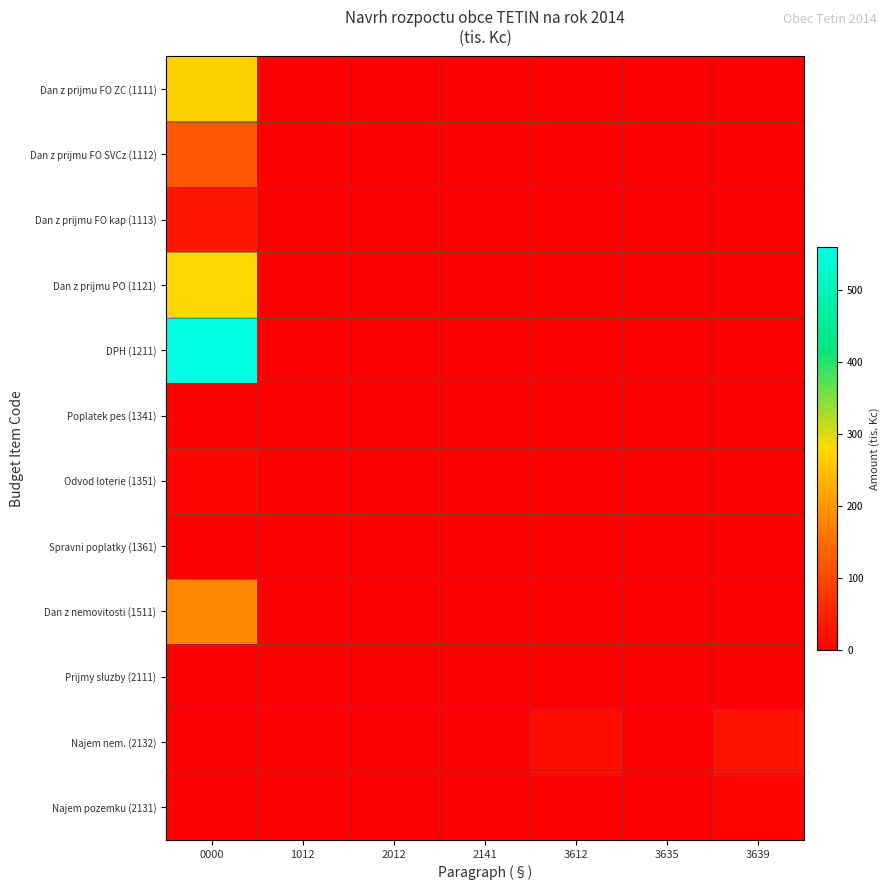

Reading left to right, list all the values displayed in this chart.

Dan z prijmu FO ZC (1111): 0000=270.0	1012=0.0	2012=0.0	2141=0.0	3612=0.0	3635=0.0	3639=0.0
Dan z prijmu FO SVCz (1112): 0000=120.0	1012=0.0	2012=0.0	2141=0.0	3612=0.0	3635=0.0	3639=0.0
Dan z prijmu FO kap (1113): 0000=30.0	1012=0.0	2012=0.0	2141=0.0	3612=0.0	3635=0.0	3639=0.0
Dan z prijmu PO (1121): 0000=280.0	1012=0.0	2012=0.0	2141=0.0	3612=0.0	3635=0.0	3639=0.0
DPH (1211): 0000=560.0	1012=0.0	2012=0.0	2141=0.0	3612=0.0	3635=0.0	3639=0.0
Poplatek pes (1341): 0000=1.6	1012=0.0	2012=0.0	2141=0.0	3612=0.0	3635=0.0	3639=0.0
Odvod loterie (1351): 0000=7.4	1012=0.0	2012=0.0	2141=0.0	3612=0.0	3635=0.0	3639=0.0
Spravni poplatky (1361): 0000=1.0	1012=0.0	2012=0.0	2141=0.0	3612=0.0	3635=0.0	3639=0.0
Dan z nemovitosti (1511): 0000=180.0	1012=0.0	2012=0.0	2141=0.0	3612=0.0	3635=0.0	3639=0.0
Prijmy sluzby (2111): 0000=0.0	1012=0.0	2012=0.0	2141=0.0	3612=0.0	3635=0.0	3639=0.0
Najem nem. (2132): 0000=0.0	1012=0.0	2012=0.0	2141=0.0	3612=18.0	3635=0.0	3639=27.6
Najem pozemku (2131): 0000=0.0	1012=0.0	2012=0.0	2141=0.0	3612=0.0	3635=0.0	3639=4.0